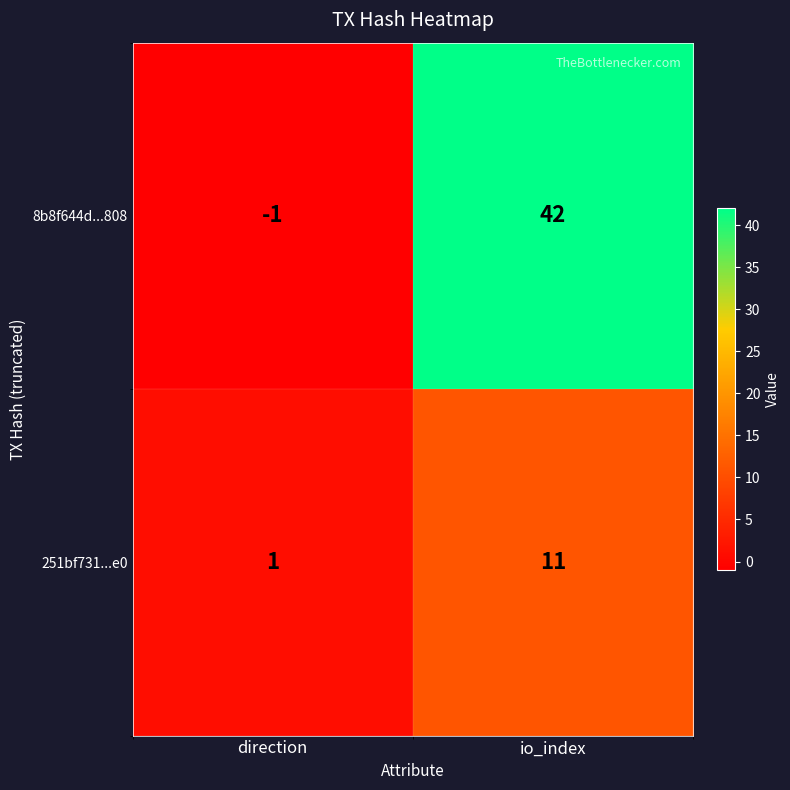

What is the spread (max minus min) of values at direction?

2